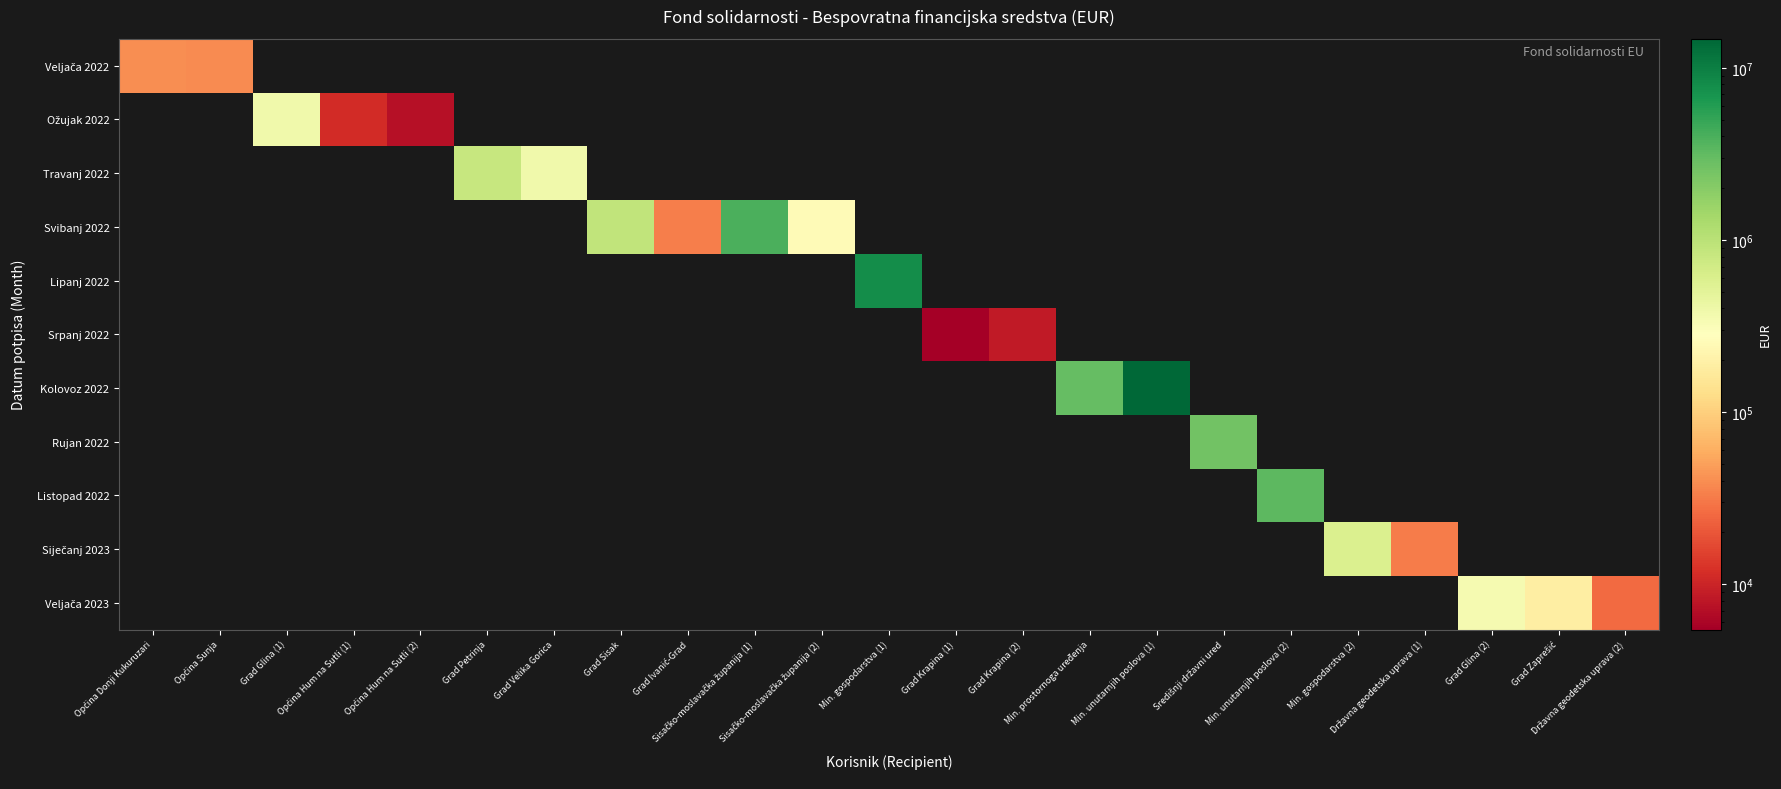

What is the difference between the highest and lowest values at Općina Sunja?

38359.7